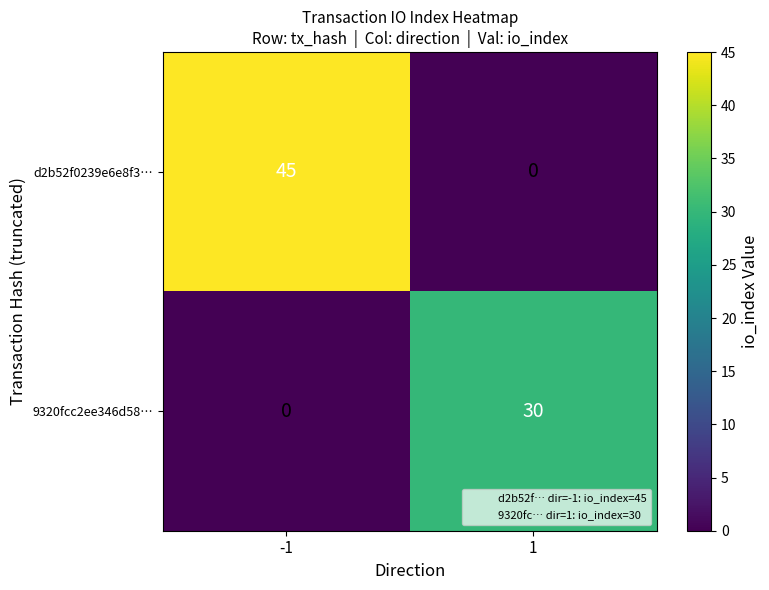

At how many categories does at least one series exceed 40?

1